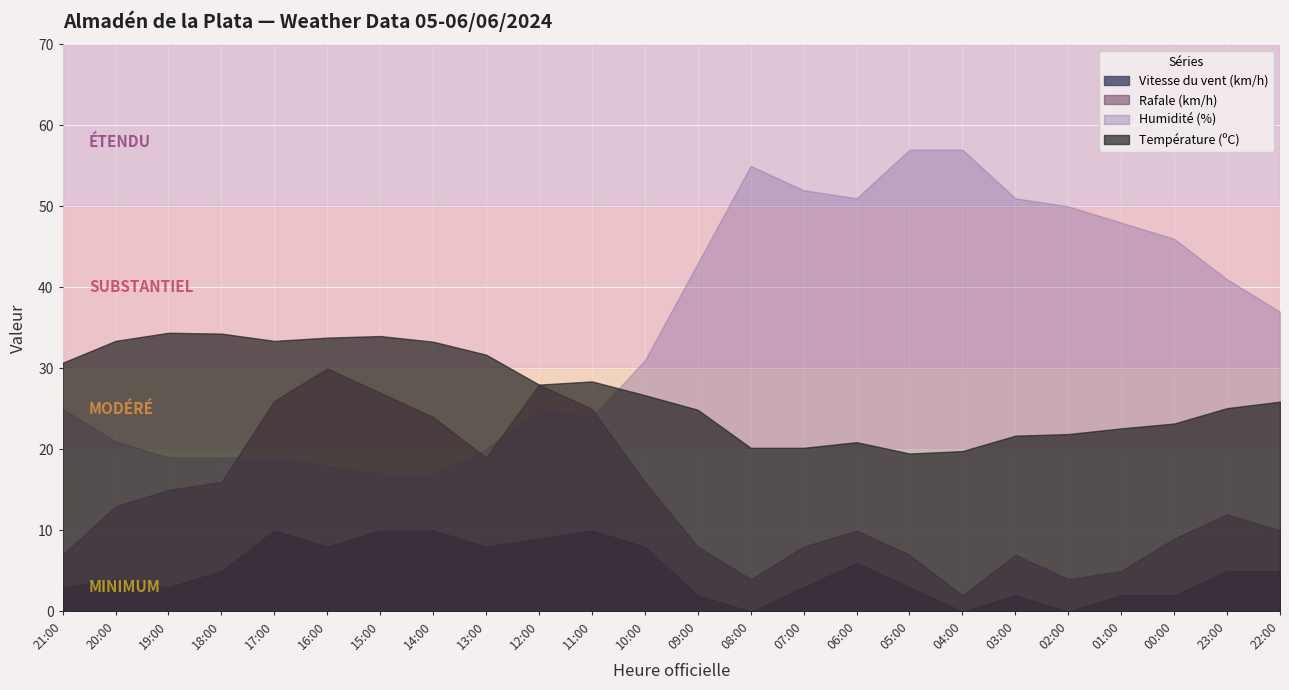

True or false: Vitesse du vent (km/h) has a value of 13.7 at 14:00.

False